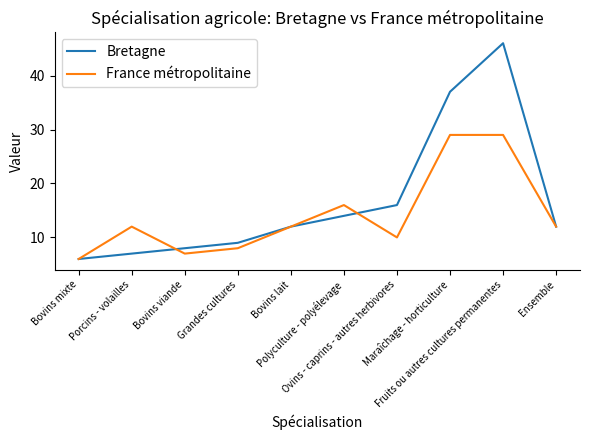

At which label is Bretagne closest to 26?

Ovins - caprins - autres herbivores